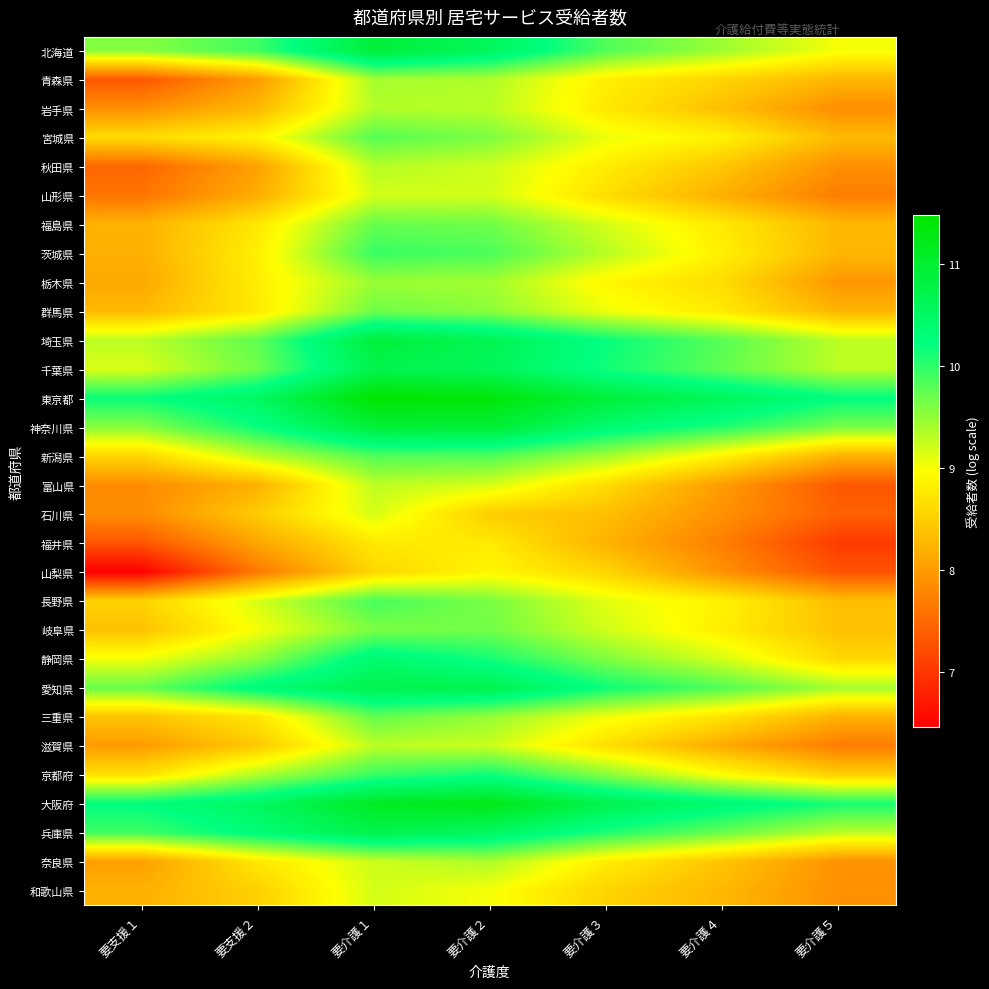

Which series has the largest range (max minus min)?

山梨県